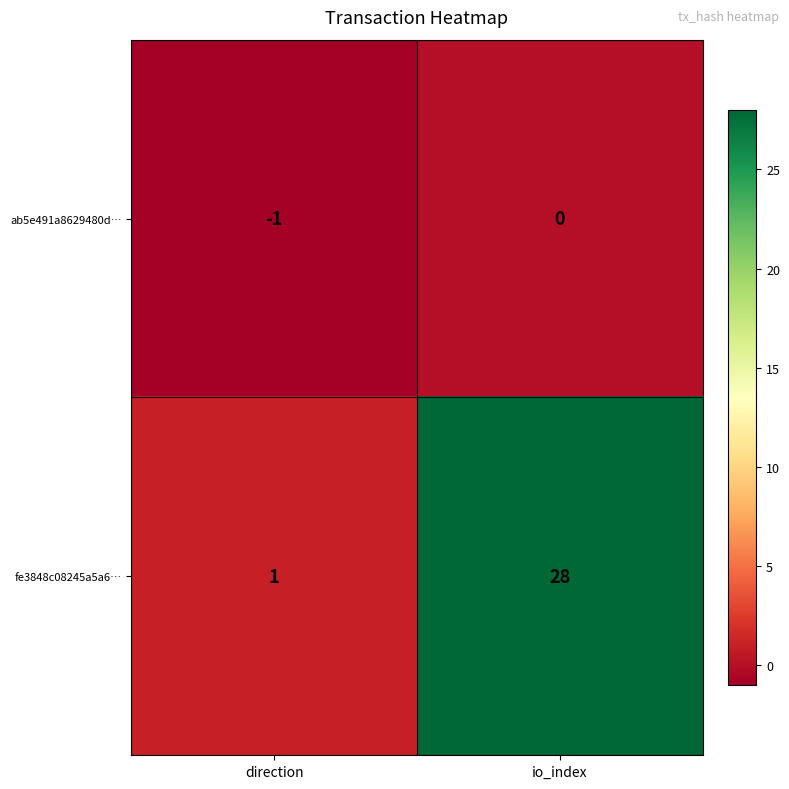

What is the total value across all series at io_index?

28